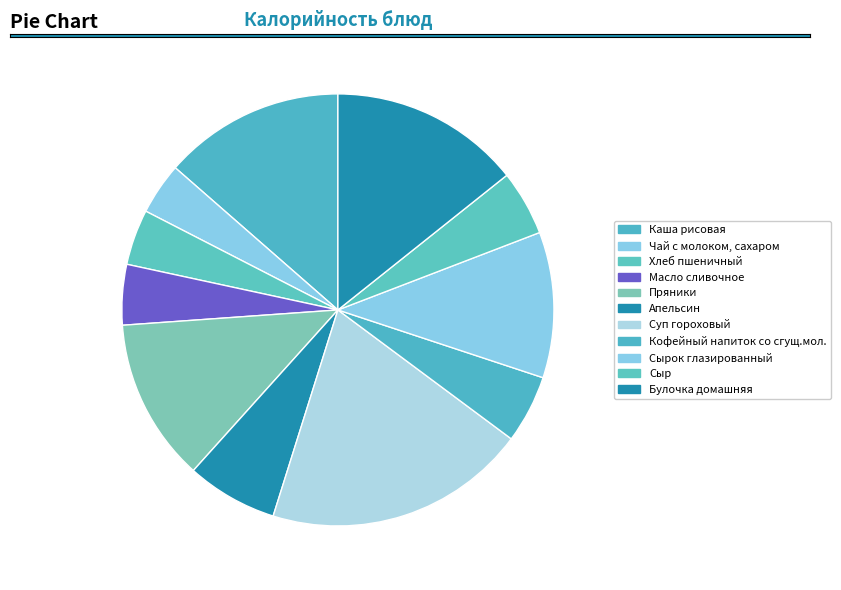

To the nearest percent, what is the average slice percentage?

9%